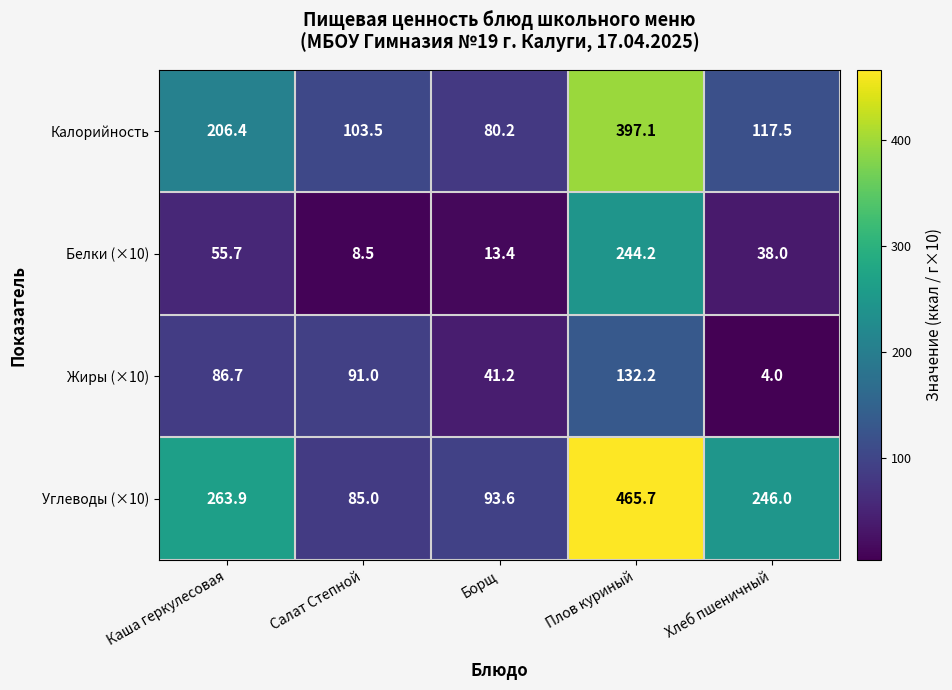

At how many categories does at least one series exceed 384?

1